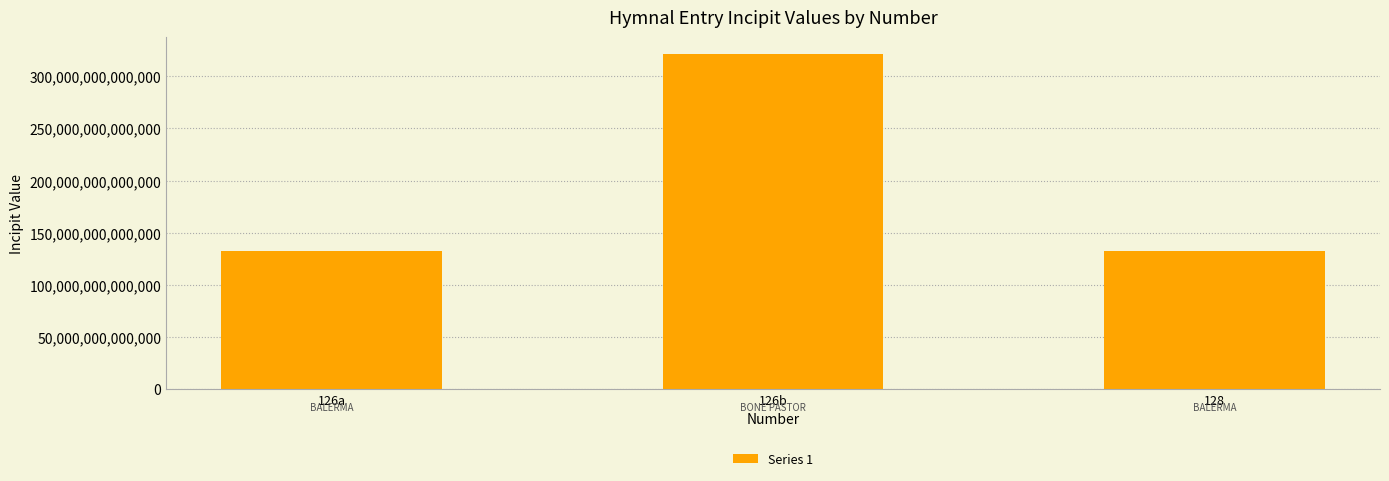

What is the label of the 2nd bar from the left?

126b